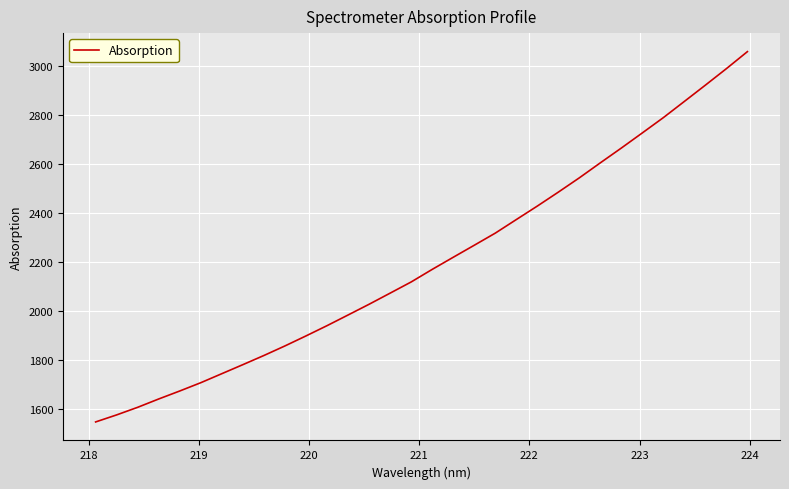

What is the difference between the maximum and minimum values?

1511.6